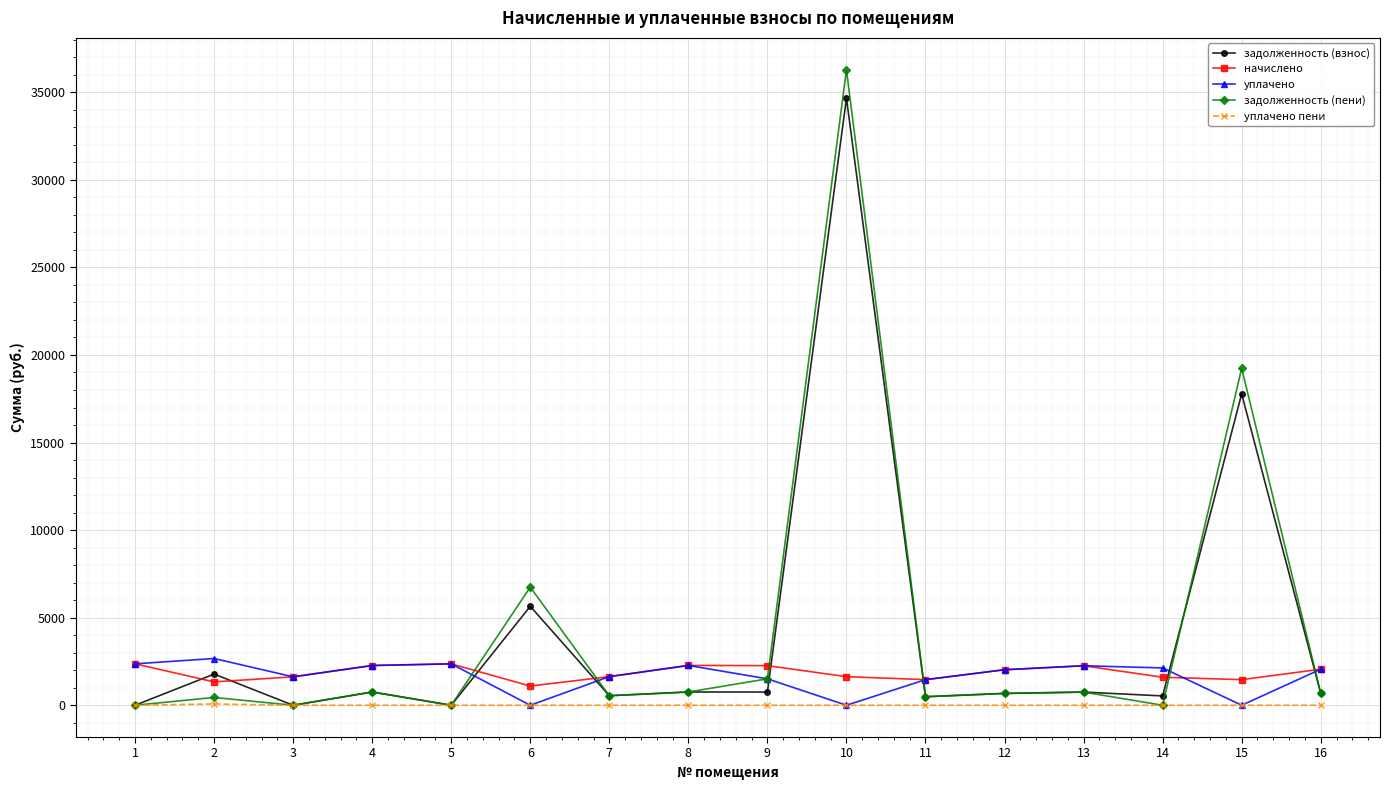

Does the chart display data point markers on the line(s)?

Yes